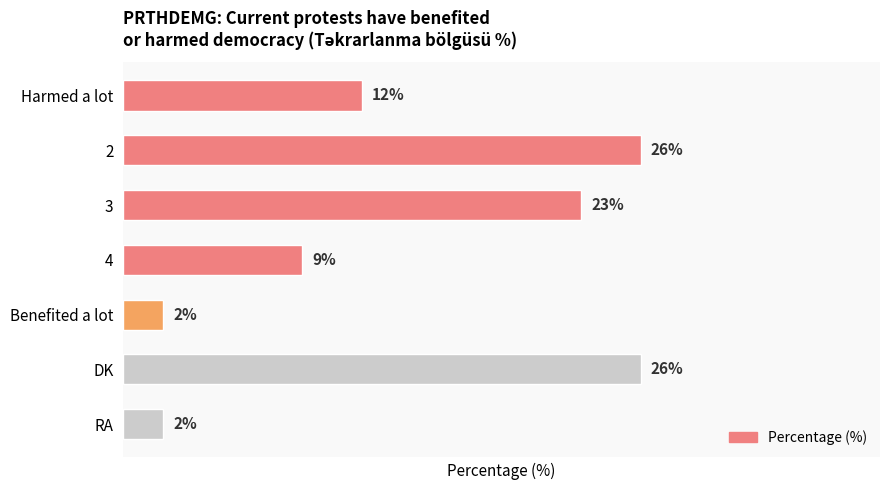

What is the label of the 7th bar from the top?

RA